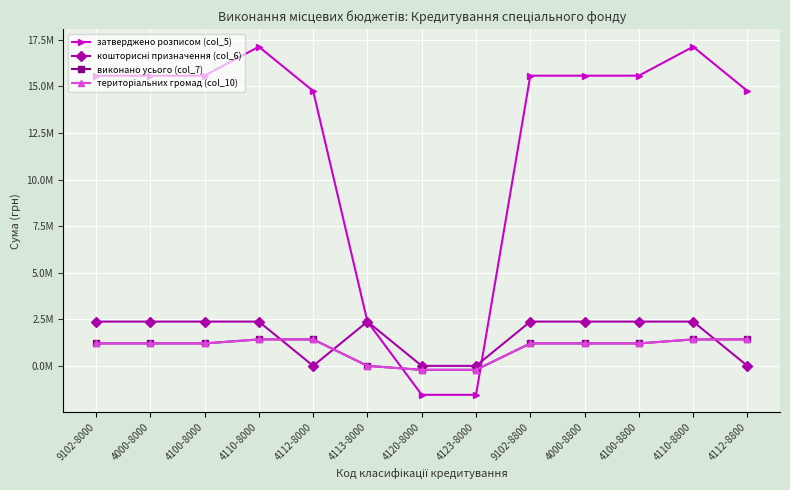

What position from the right is 4120-8000?

7